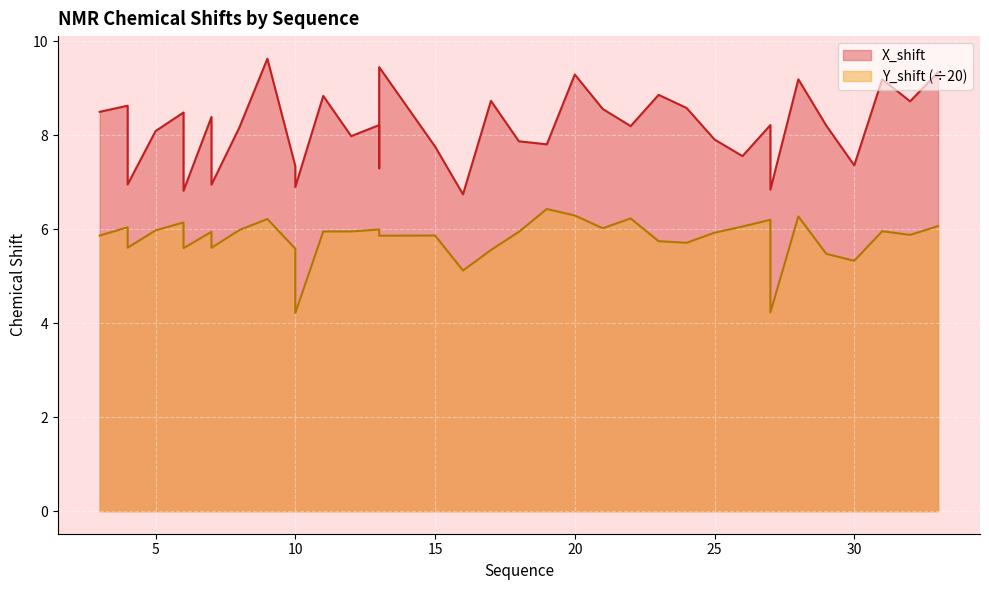

At which label is X_shift closest to 8?

12